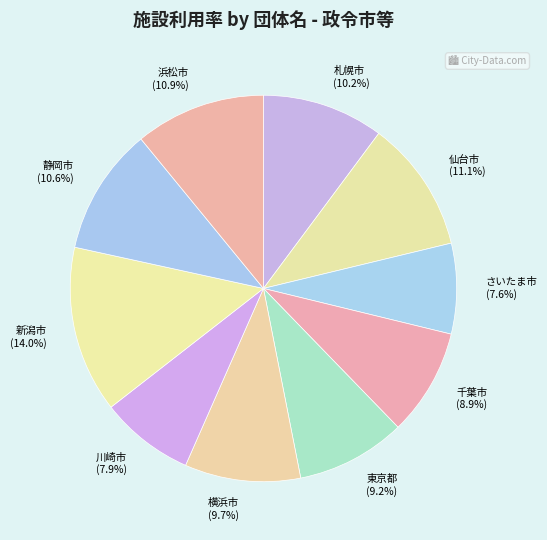

To the nearest percent, what is the average slice percentage?

10%